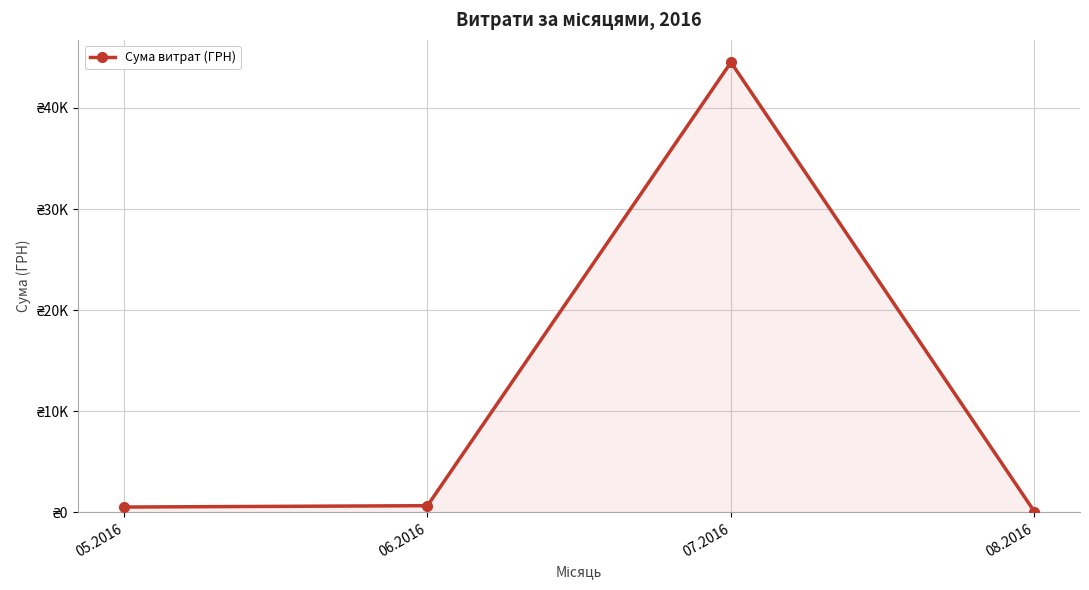

Is this an area chart (filled region under the line)?

Yes